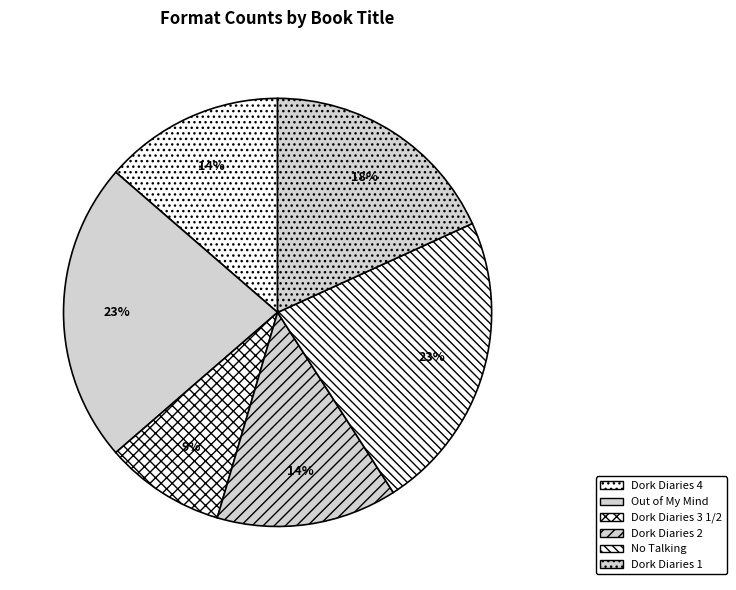

How many slices are in this pie chart?

6